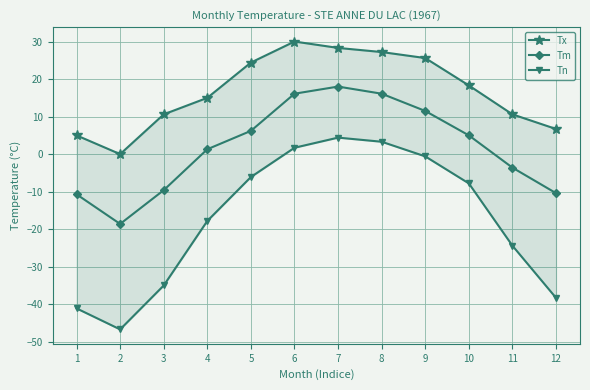

What is the value of the Tm point at the 3rd from the left?

-9.6